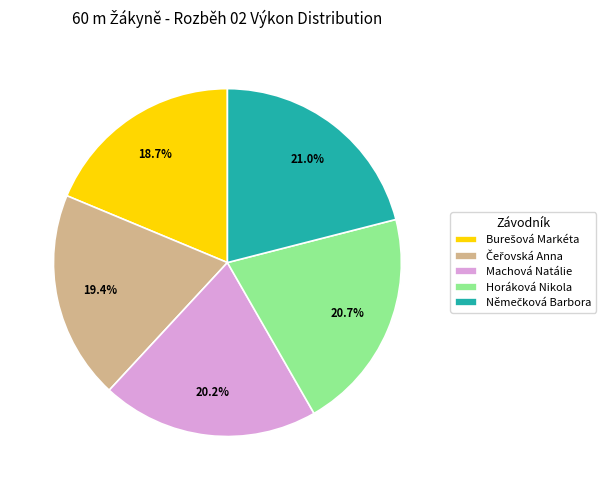

Does any single category account for the majority?

No